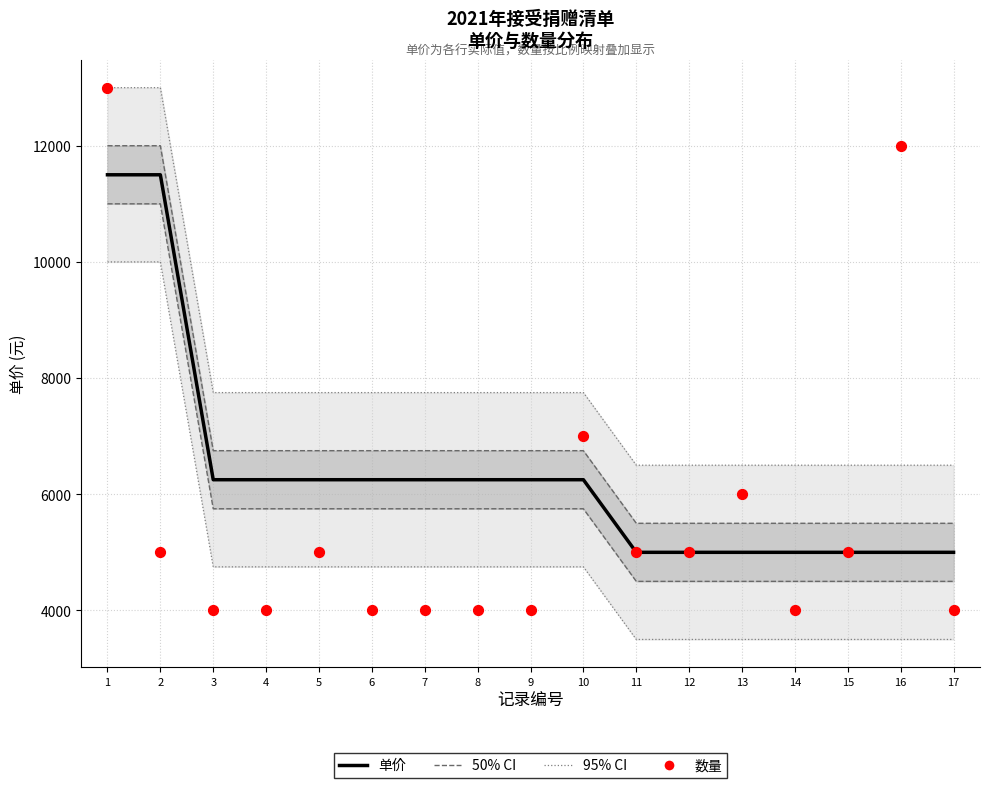

Which series contains the lowest Y value?

95% CI